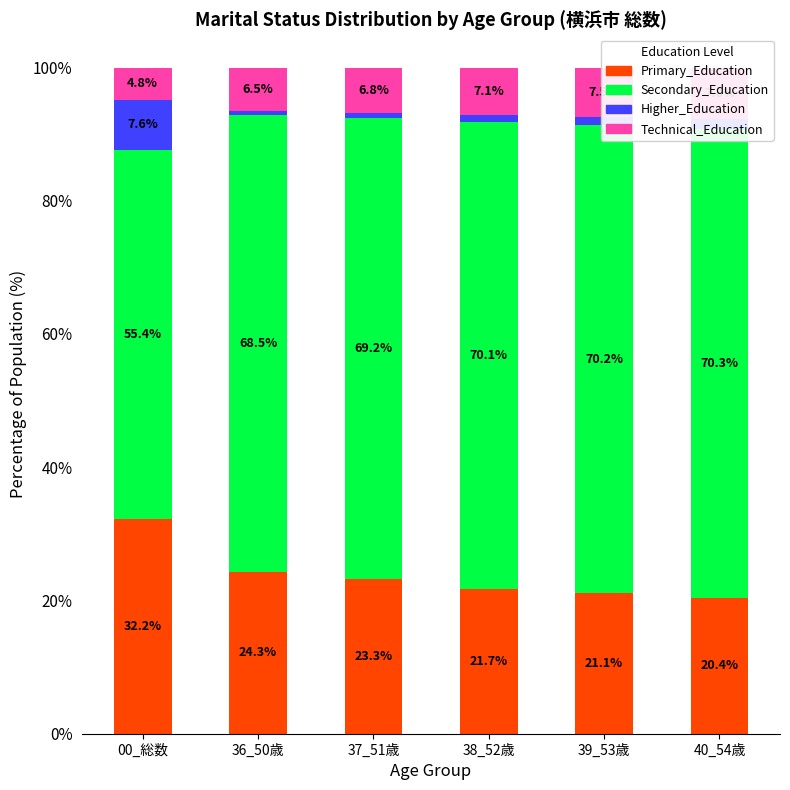

Rank the series by their maximum value, from lowest to highest.

3_死別, 4_離別, 1_未婚, 2_有配偶